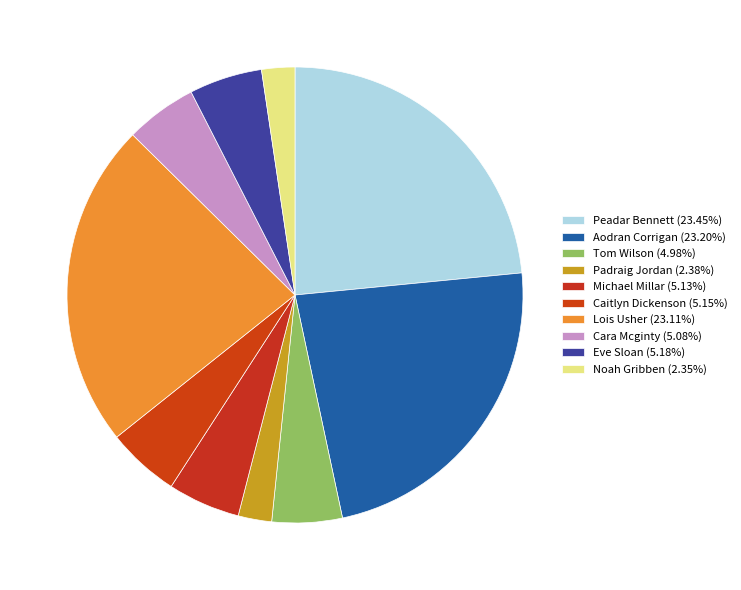

Is Michael Millar the majority of the pie?

No